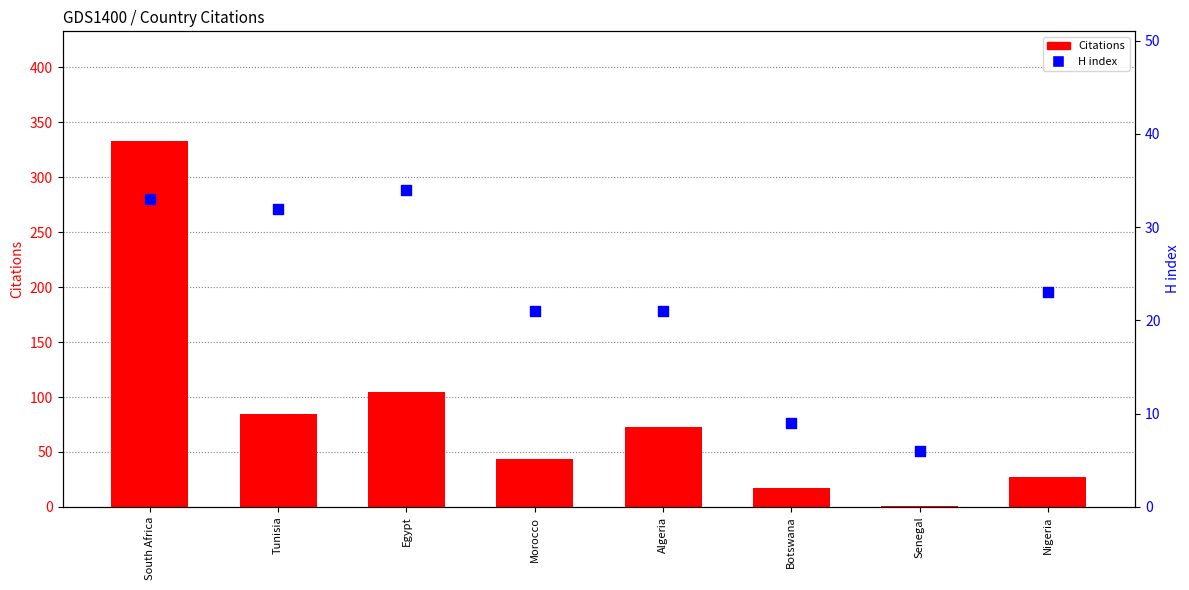

At which category is the sum across all series the highest?

South Africa